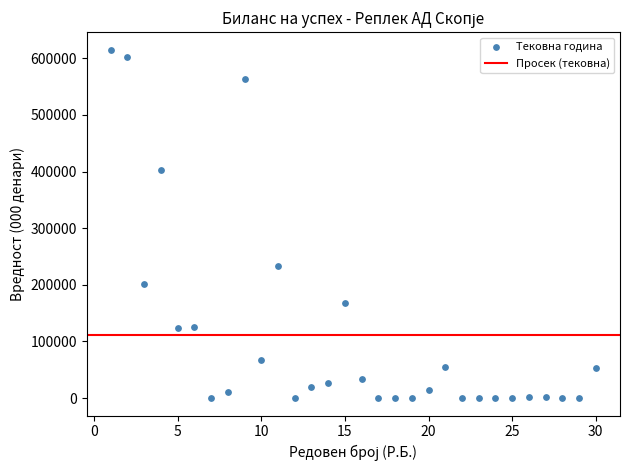

What is the range of Y values (max minus min)?

615374.0